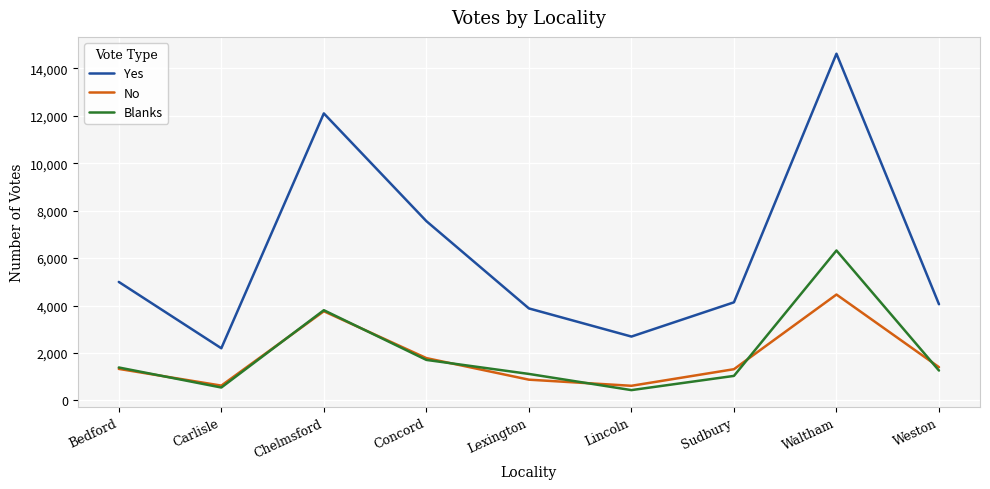

True or false: Yes and No cross at least once.

False